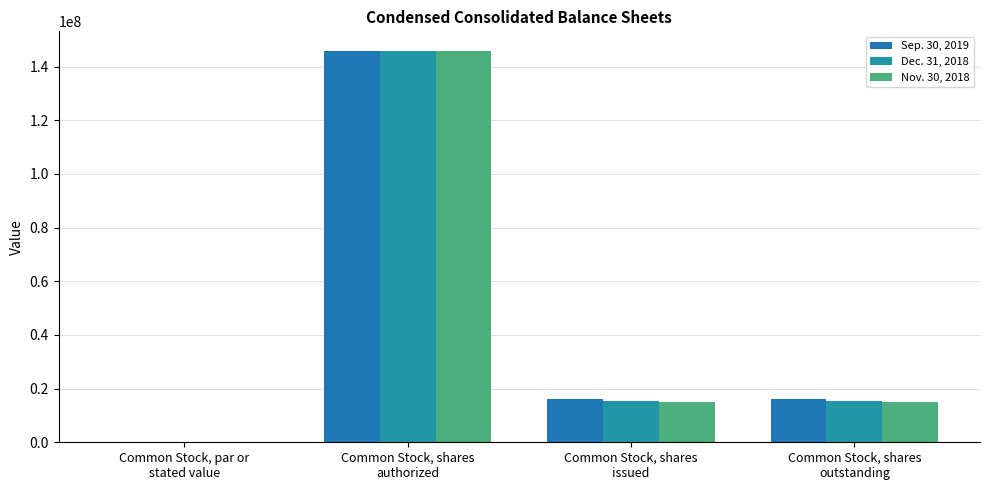

Reading left to right, transcribe all the data shown in this chart.

Sep. 30, 2019: 0.0	145833334.0	16140962.0	16140962.0
Dec. 31, 2018: 0.0	145833334.0	15540333.0	15540333.0
Nov. 30, 2018: 0.0	145833334.0	14951783.0	14951783.0